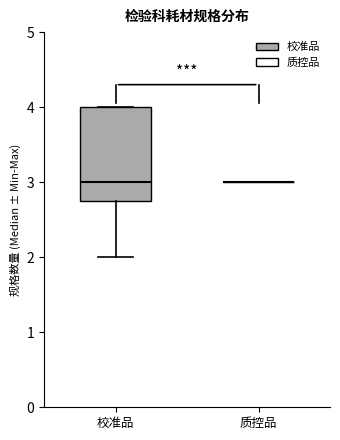

Where is the lower edge of the box for 校准品 on the y-axis? The values are not printed on the chart, so give them approximately, as read against the axis.

2.8